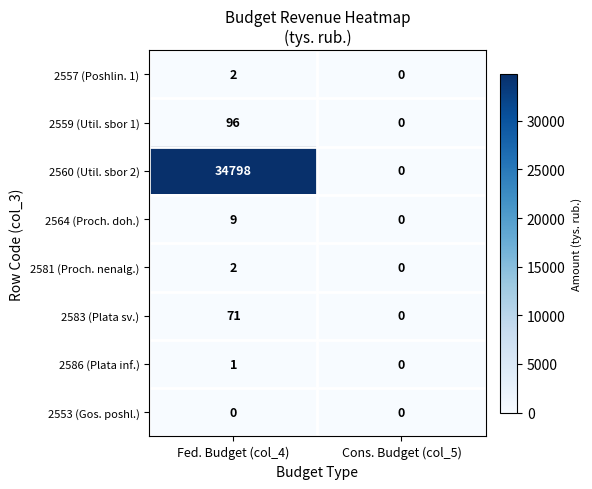

Which label corresponds to the largest value in the chart?

Fed. Budget (col_4)